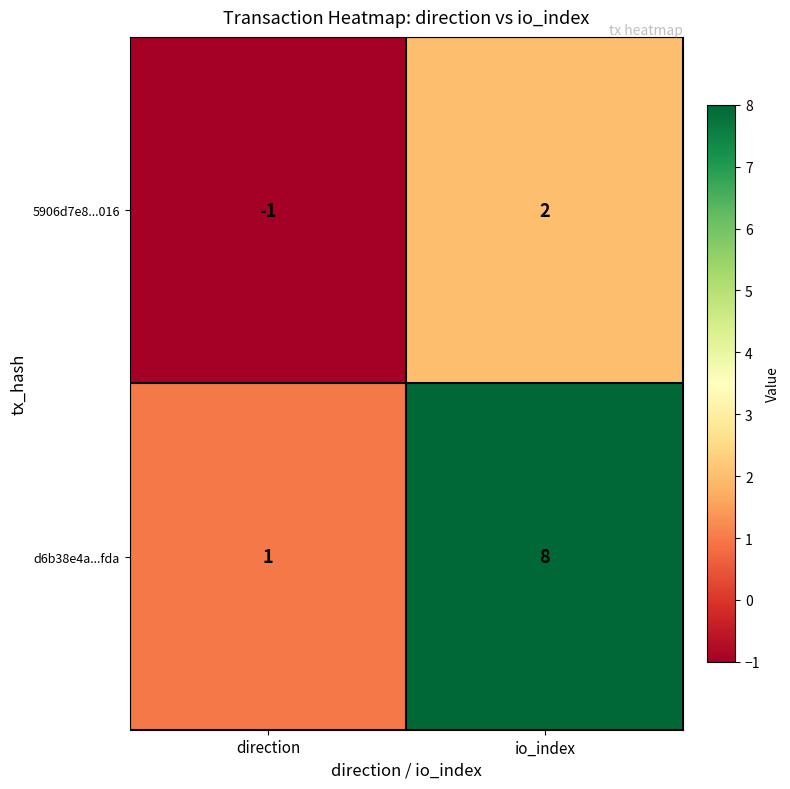

True or false: 5906d7e8...016 has a value of 2 at io_index.

True